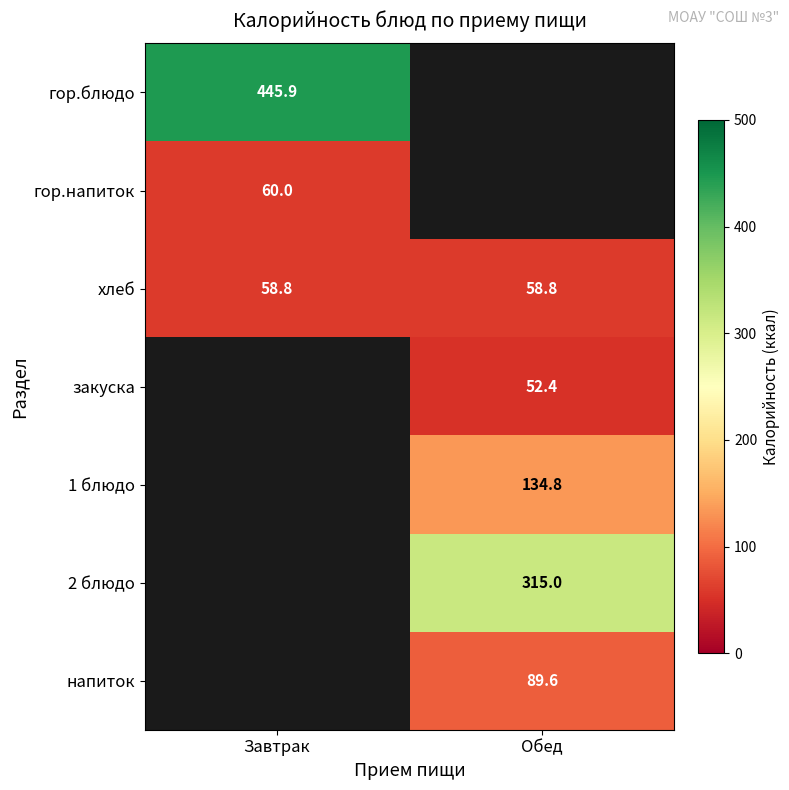

What value does the хлеб series have at Завтрак?

58.8